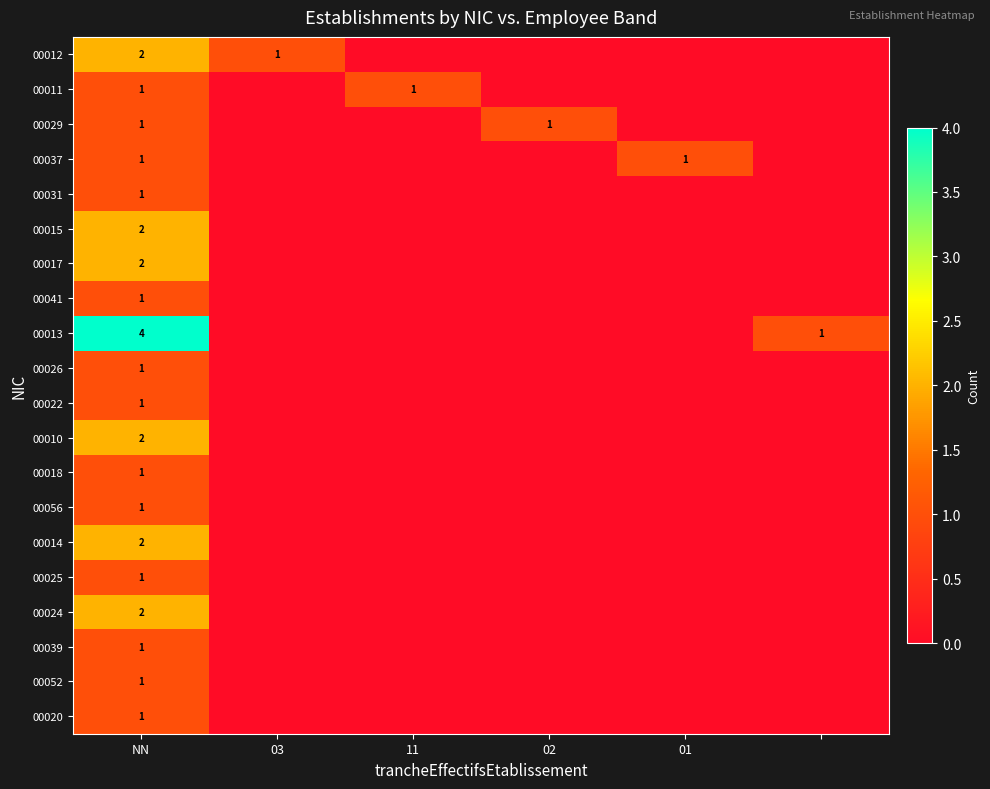

What is the approximate value of 00025 at NN?

1